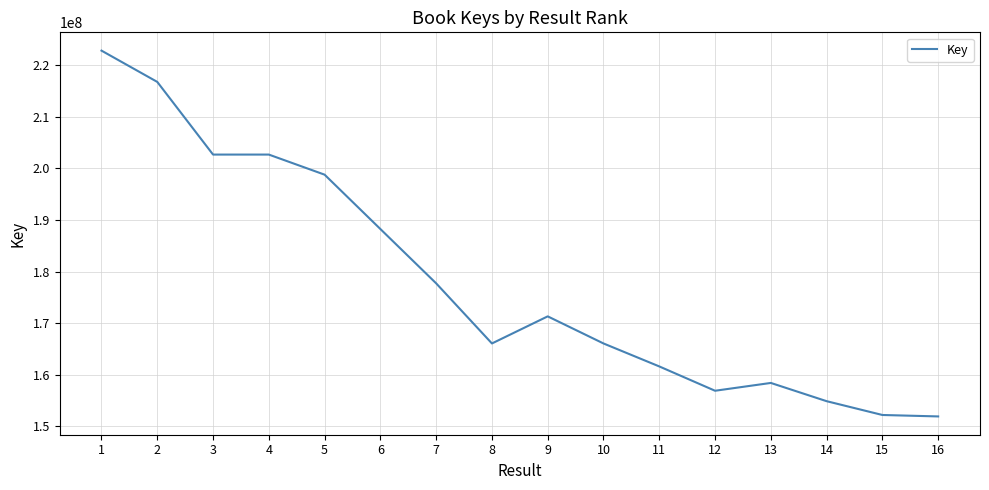

What is the change in value from 4 to 12?

-45747575